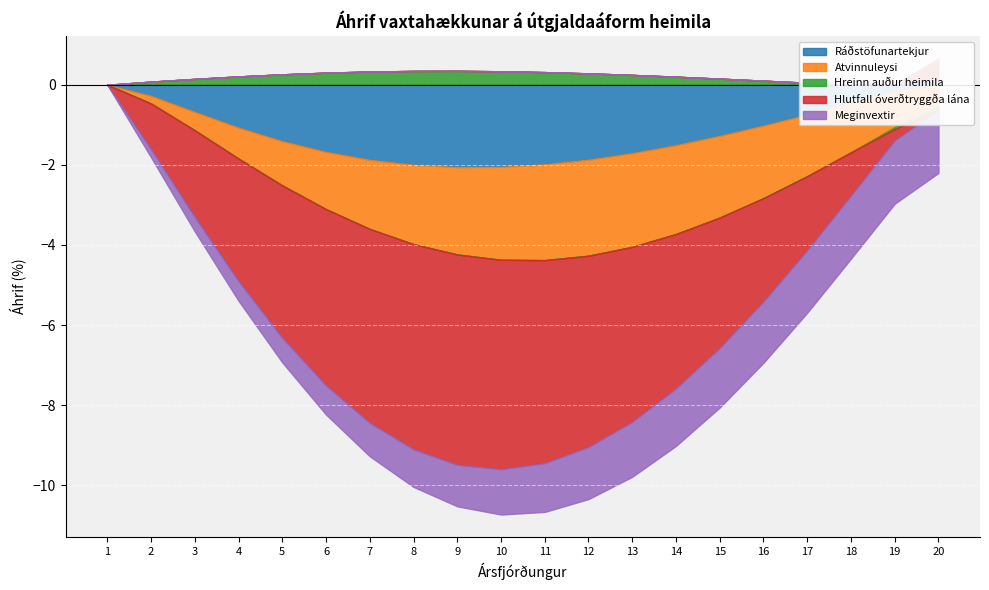

Is the value of Ráðstöfunartekjur at 17 greater than the value of Meginvextir at 13?

Yes